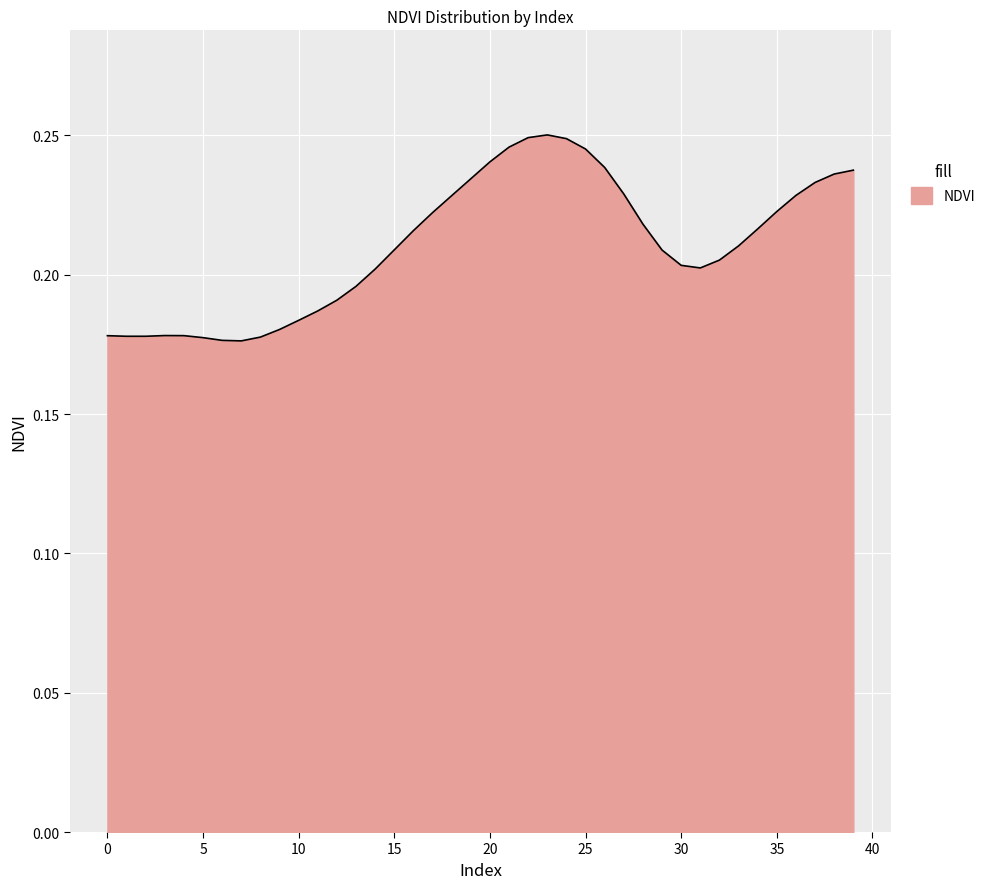

What is the difference between the maximum and minimum values?

0.1